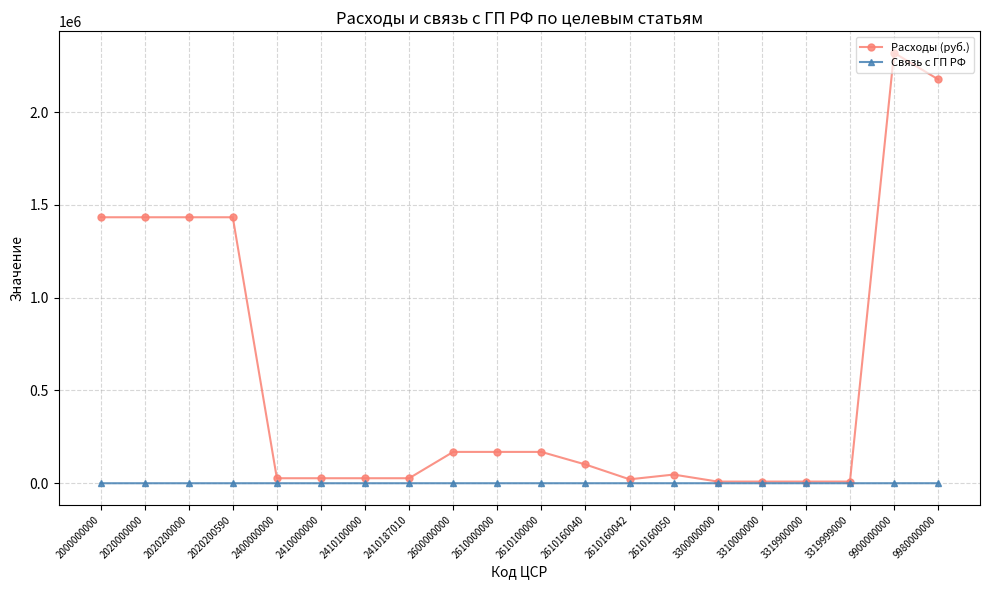

Which label corresponds to the largest value in the chart?

9900000000